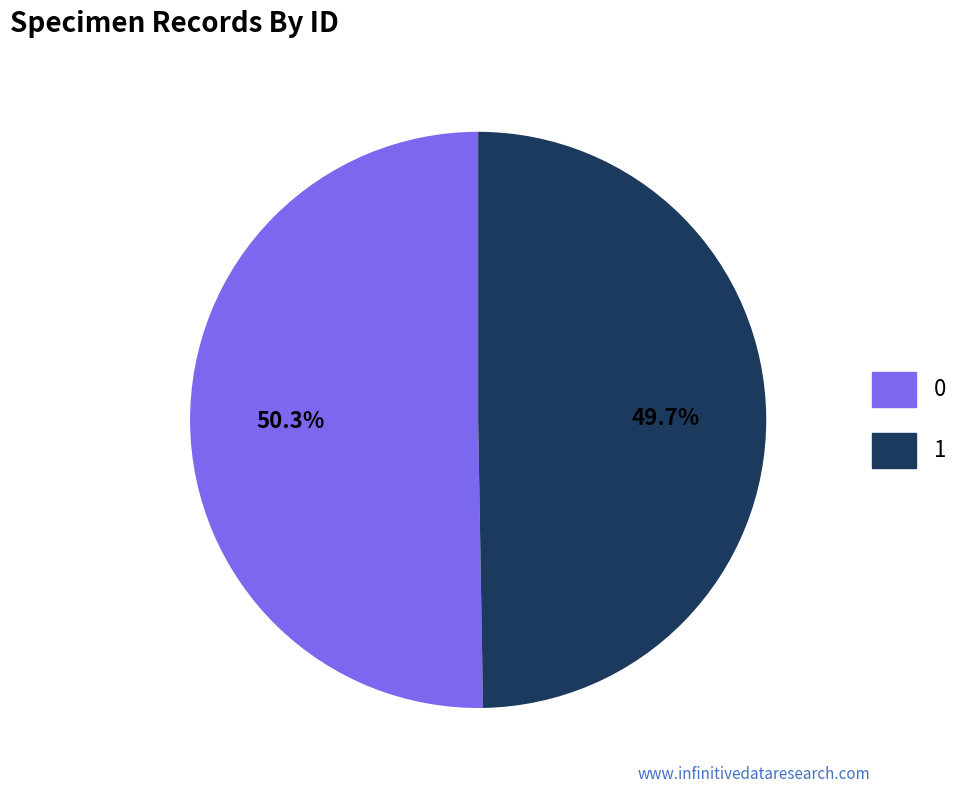

The 1 slice represents 40% of the pie. True or false?

False